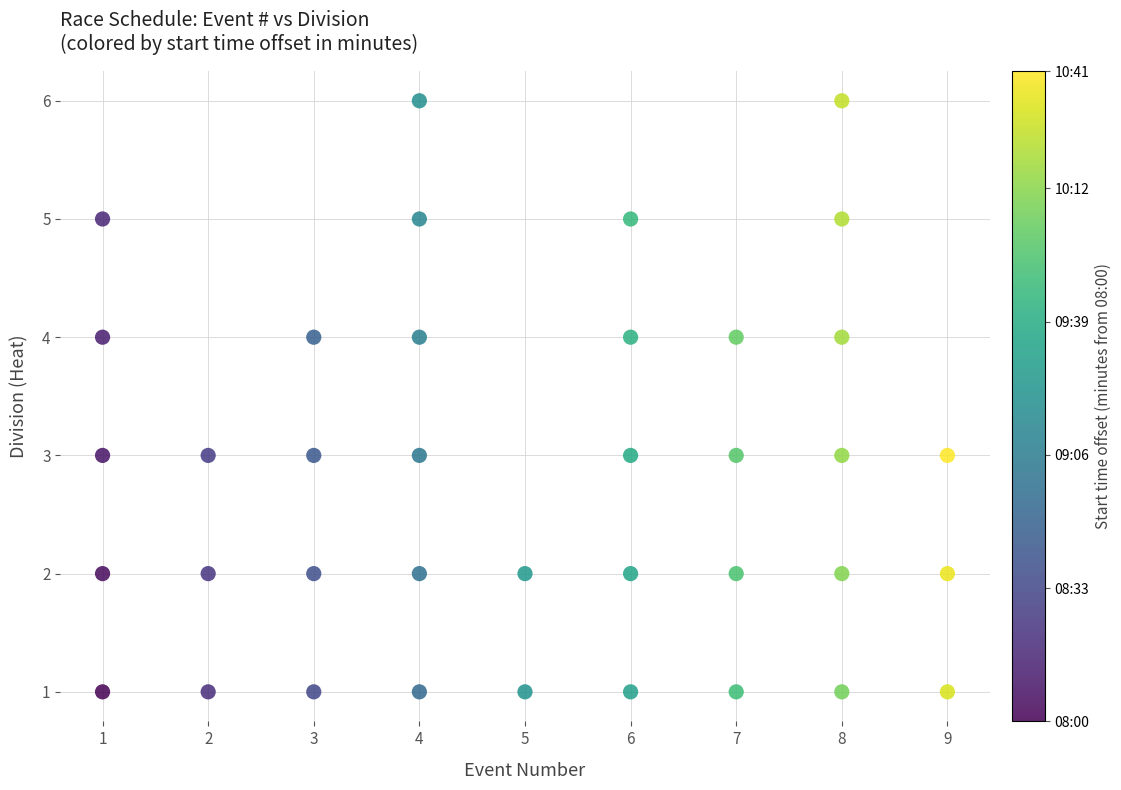

What is the range of X values (max minus min)?

8